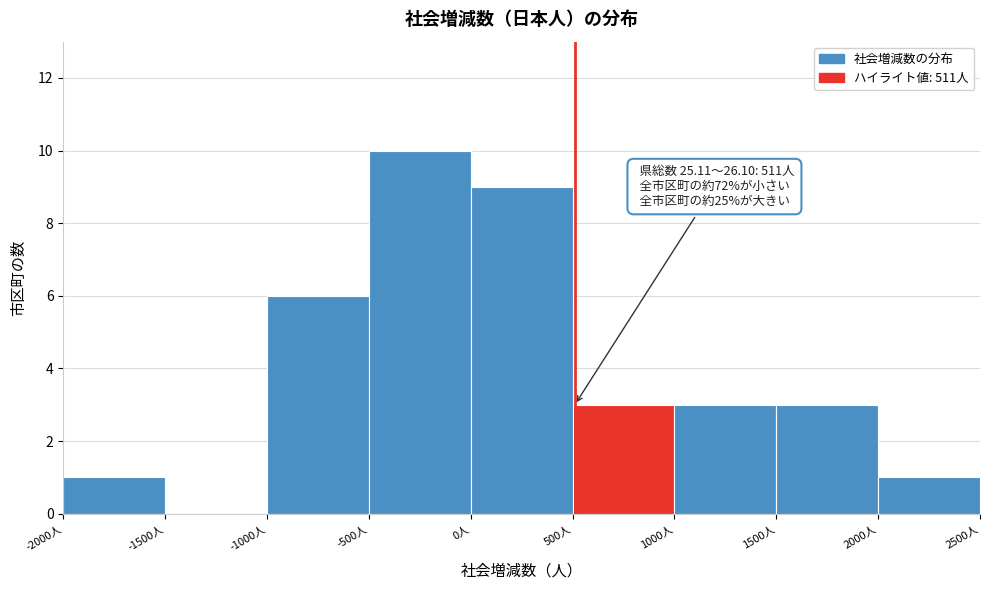

Over which range of the x-axis is the bar tallest?

-500 to 0